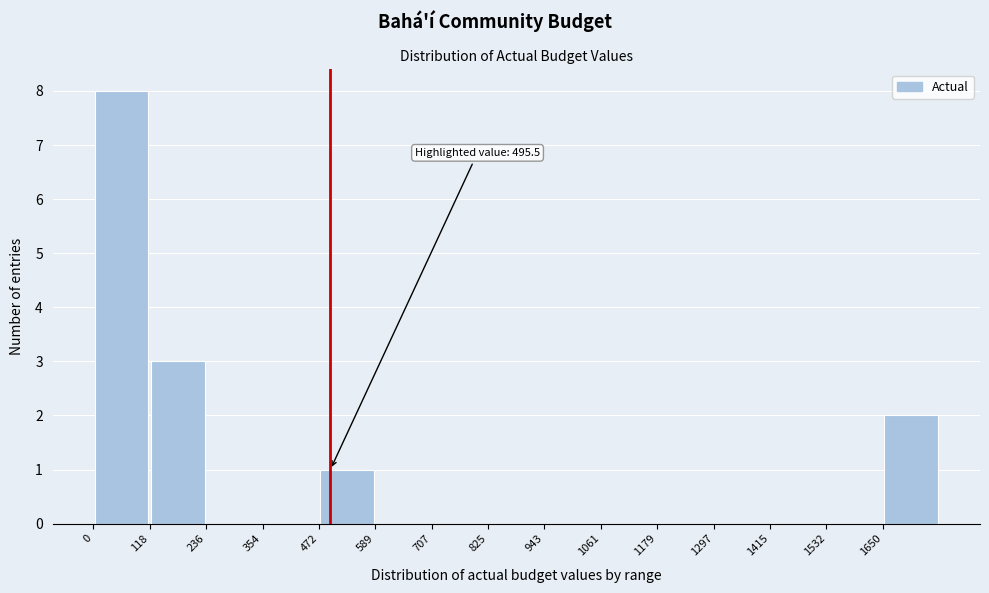

Over which range of the x-axis is the bar tallest?

0 to 120